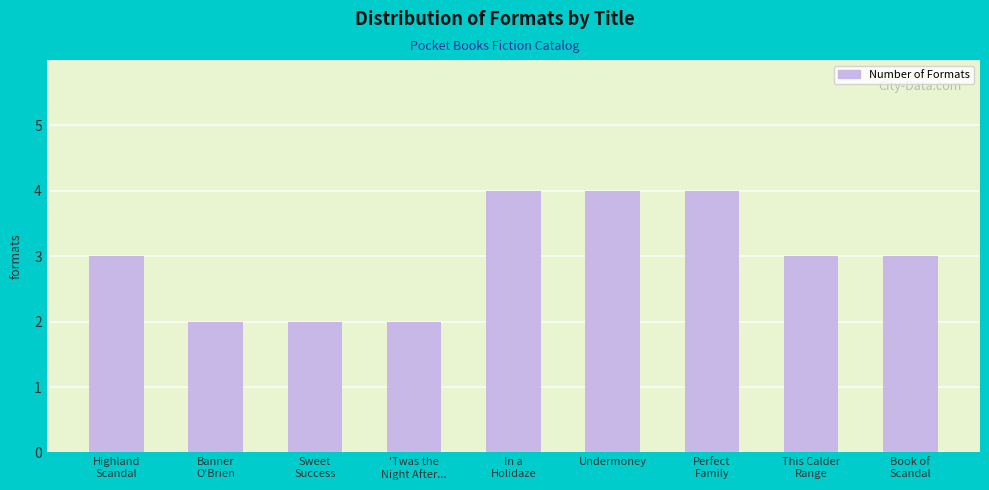

How many data points does each series have?

9